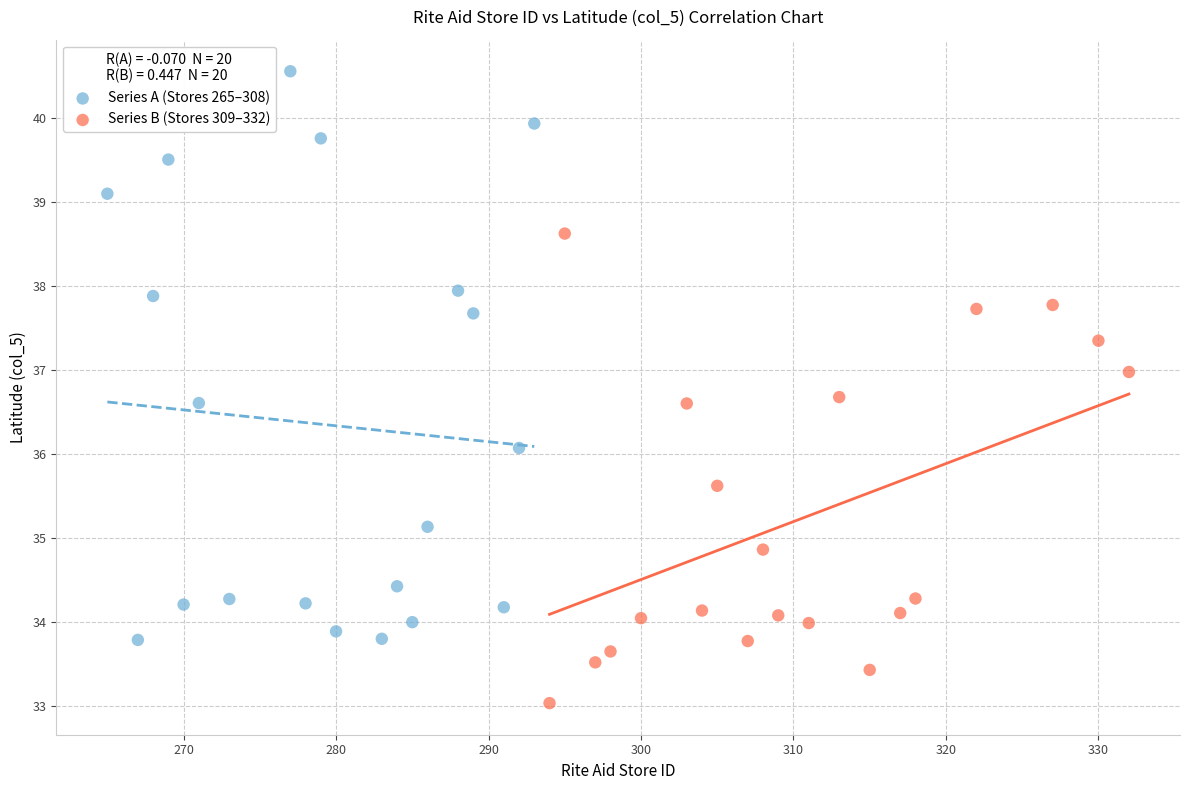

Which series reaches the maximum Y coordinate?

Series A (Stores 265–308)